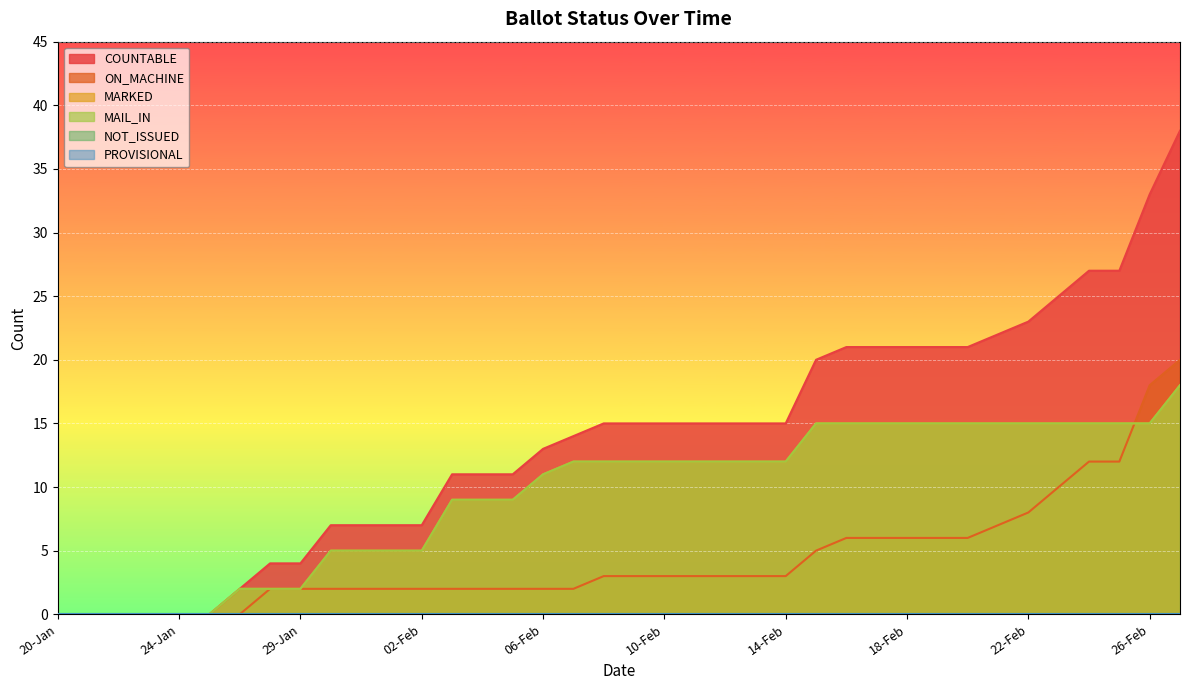

What is the difference between the second highest and second lowest values in the ON_MACHINE series?

18